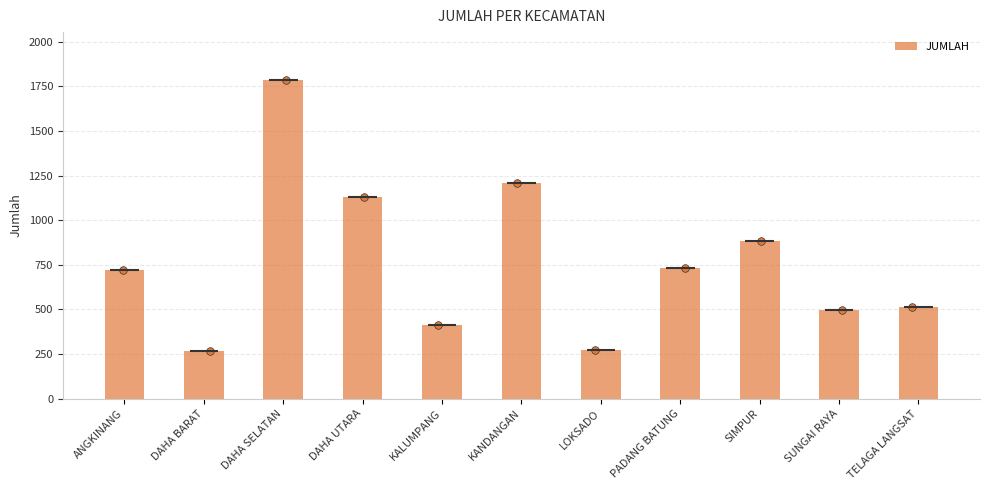

What is the ratio of the value at DAHA UTARA to the value at KANDANGAN?

0.9